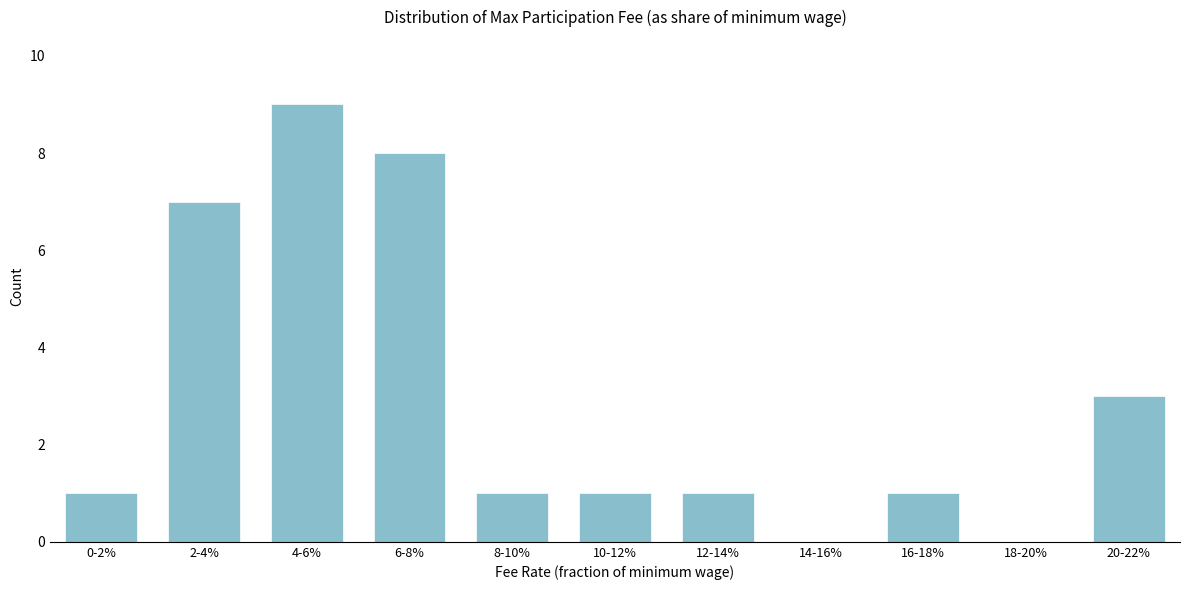

Reading left to right, list all the values displayed in this chart.

0-2%=1	2-4%=7	4-6%=9	6-8%=8	8-10%=1	10-12%=1	12-14%=1	14-16%=0	16-18%=1	18-20%=0	20-22%=3